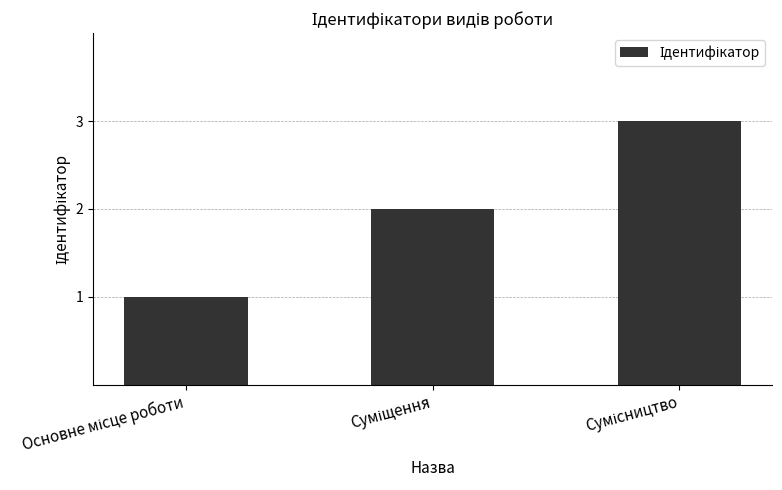

What is the sum of all values?

6